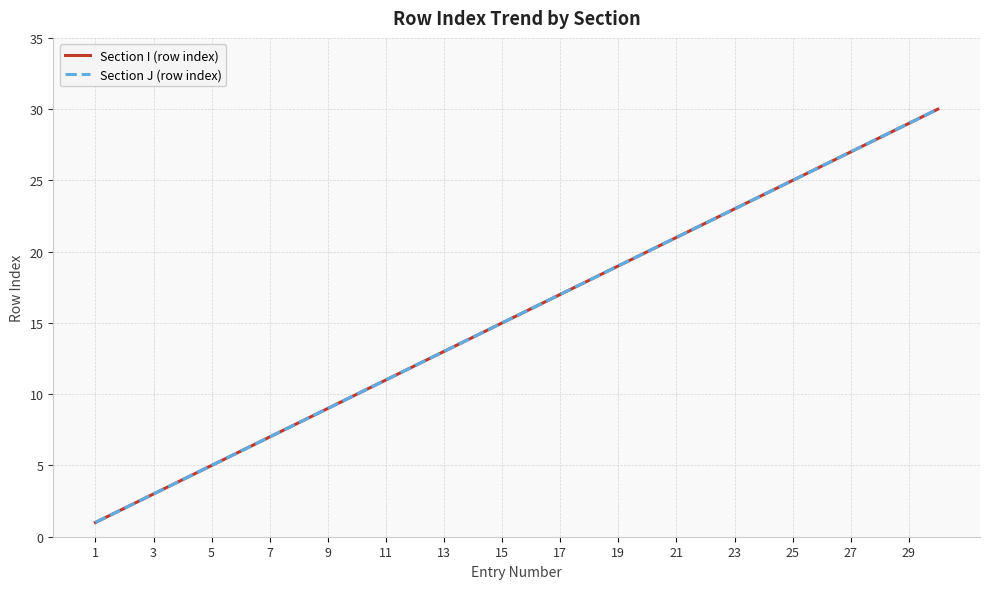

Reading left to right, what are all the values shown in this chart?

Section I (row index): 1	2	3	4	5	6	7	8	9	10	11	12	13	14	15	16	17	18	19	20	21	22	23	24	25	26	27	28	29	30
Section J (row index): 1	2	3	4	5	6	7	8	9	10	11	12	13	14	15	16	17	18	19	20	21	22	23	24	25	26	27	28	29	30